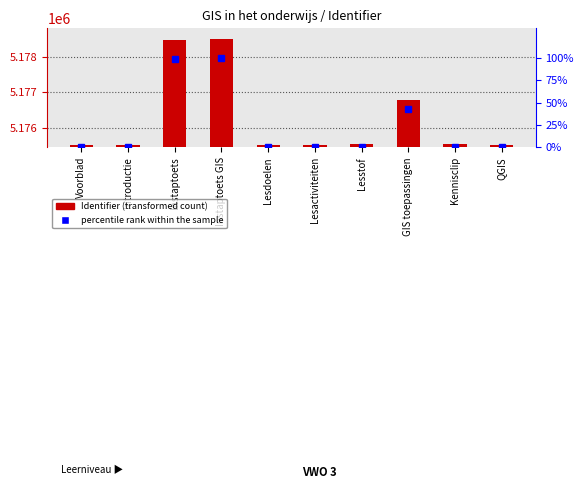

Between Voorblad and Lesdoelen, which series saw the biggest shift?

Identifier